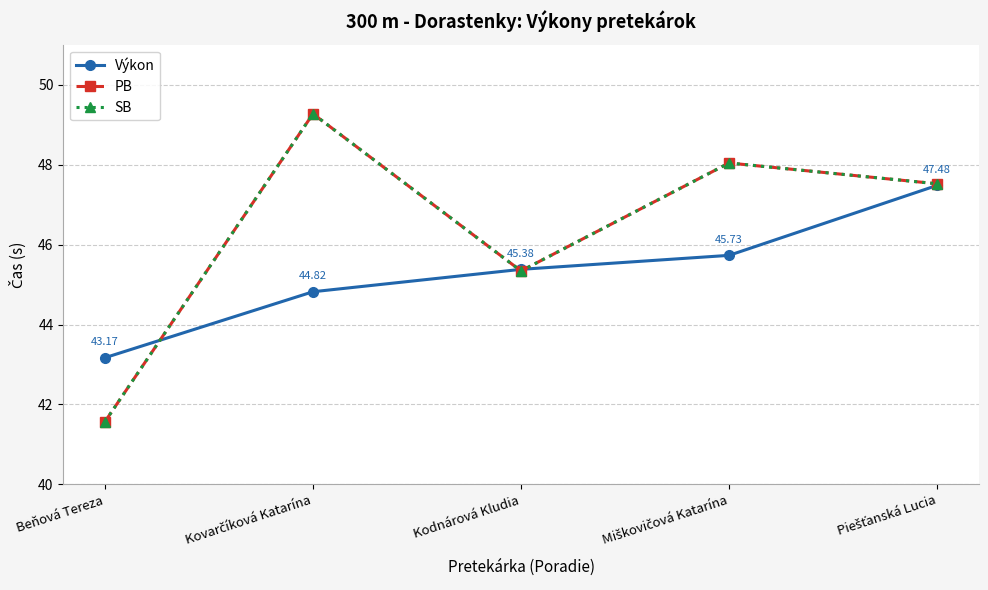

Is this an area chart (filled region under the line)?

No